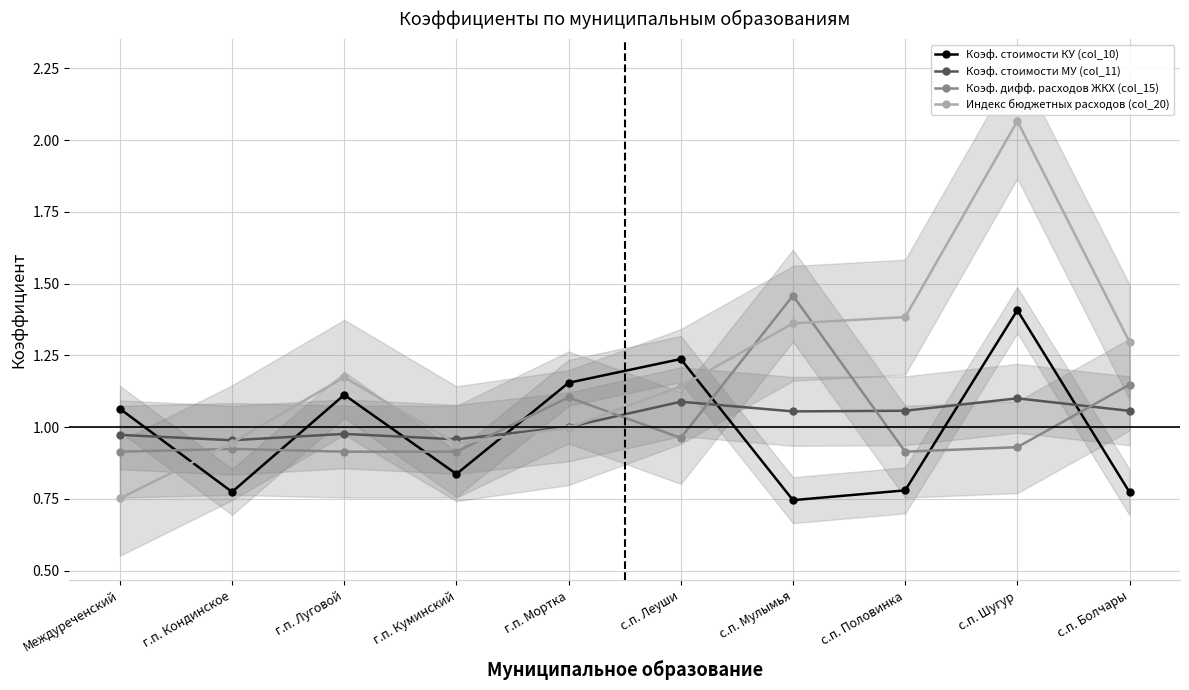

What are all the series names shown in the legend?

Коэф. стоимости КУ (col_10), Коэф. стоимости МУ (col_11), Коэф. дифф. расходов ЖКХ (col_15), Индекс бюджетных расходов (col_20)